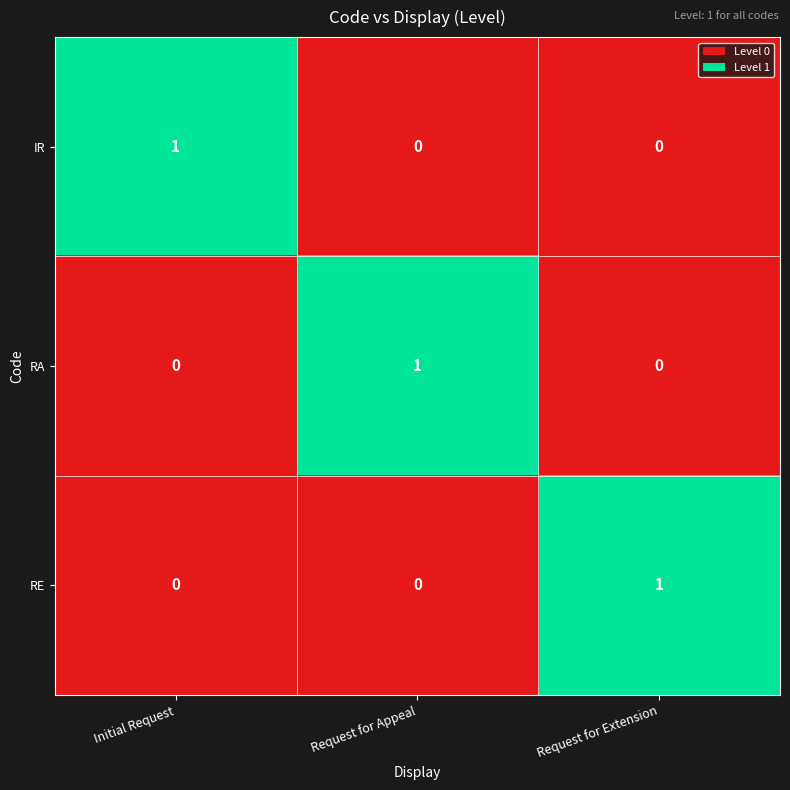

How many RA values are between 0 and 1?

3